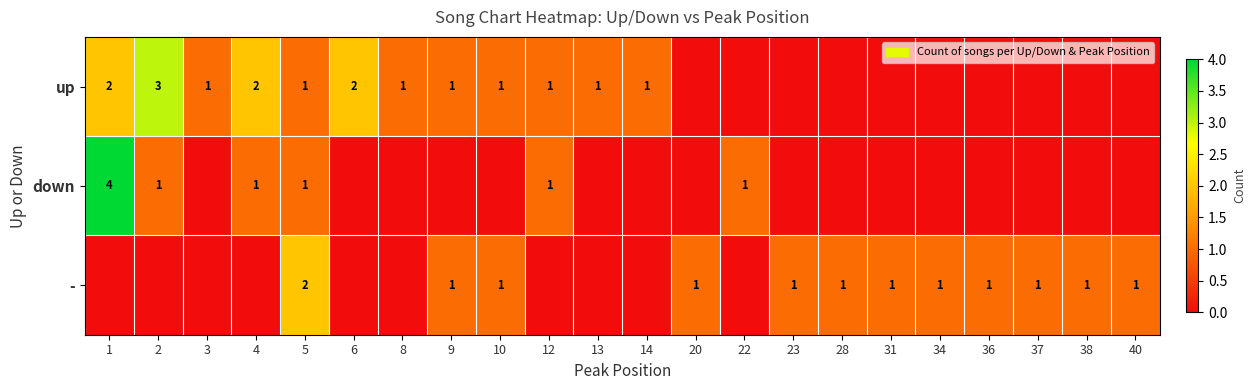

Is it true that - equals 0 at 37?

False